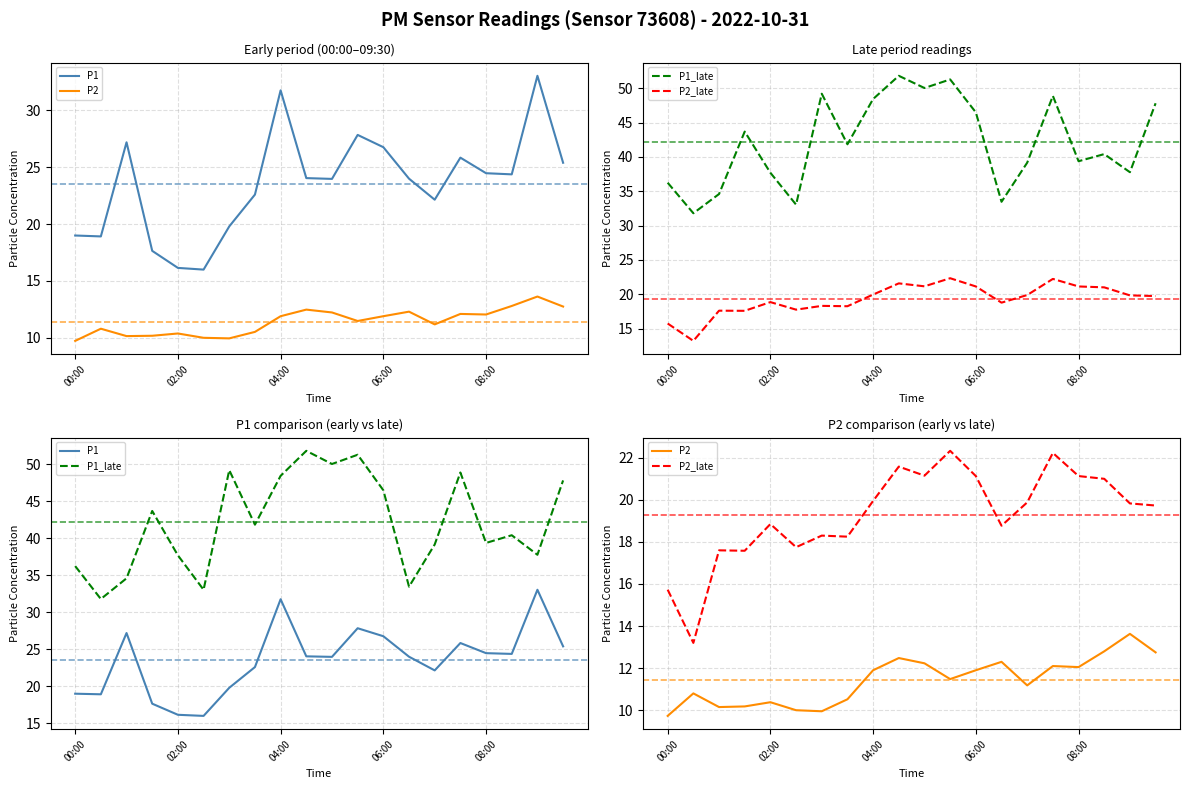

The P2 series shows 12.1 at 15. True or false?

True